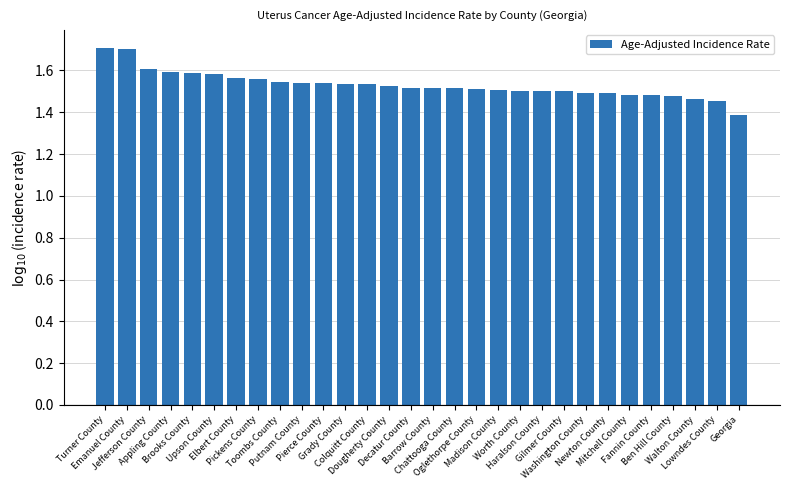

The value at Elbert County is 2.4. True or false?

False